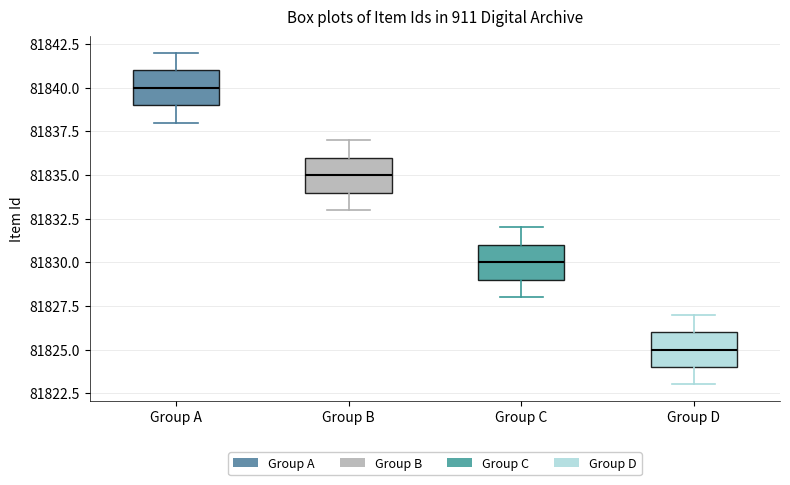

Where does the lower whisker of the box for Group C end on the y-axis? The values are not printed on the chart, so give them approximately, as read against the axis.

81828